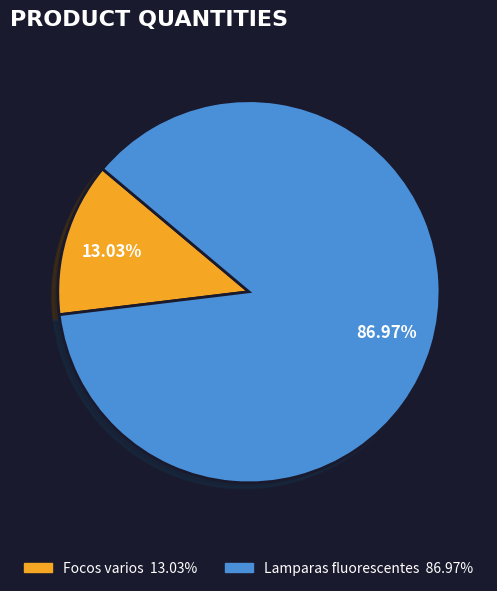

To the nearest percent, what percentage of the pie is Focos varios?

13%